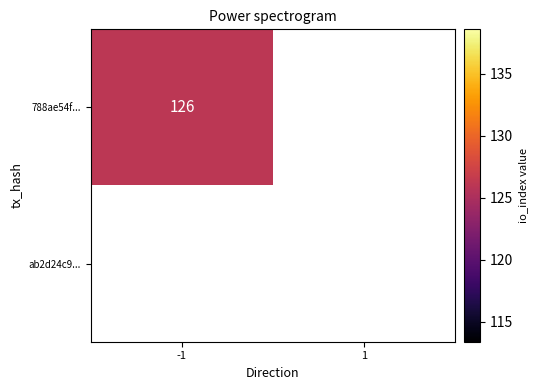

True or false: ab2d24c98a4a5769128ee5aa753ad50d56f7272 has a value of 0 at -1.

True